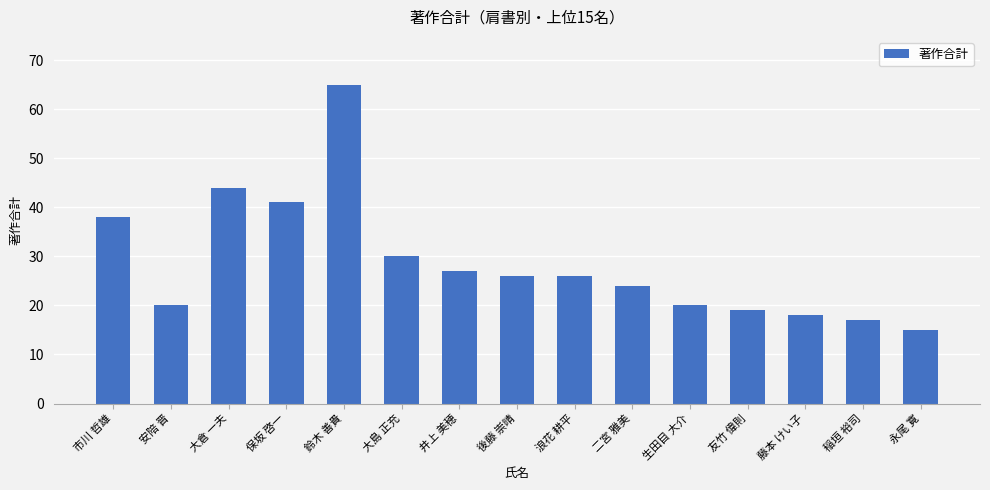

Which has a higher value, 浪花 耕平 or 稲垣 裕司?

浪花 耕平